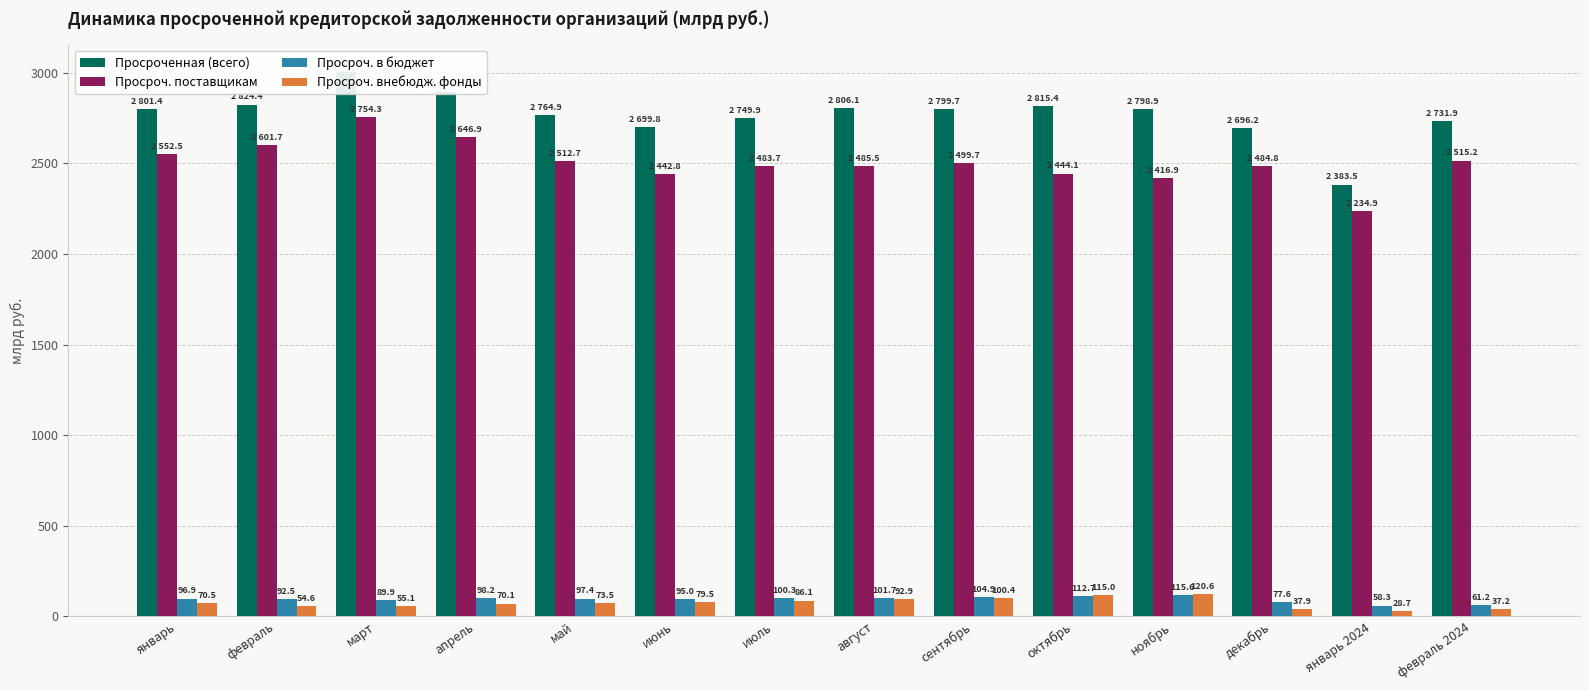

Which series changed the most between июль and август?

Просроченная (всего)